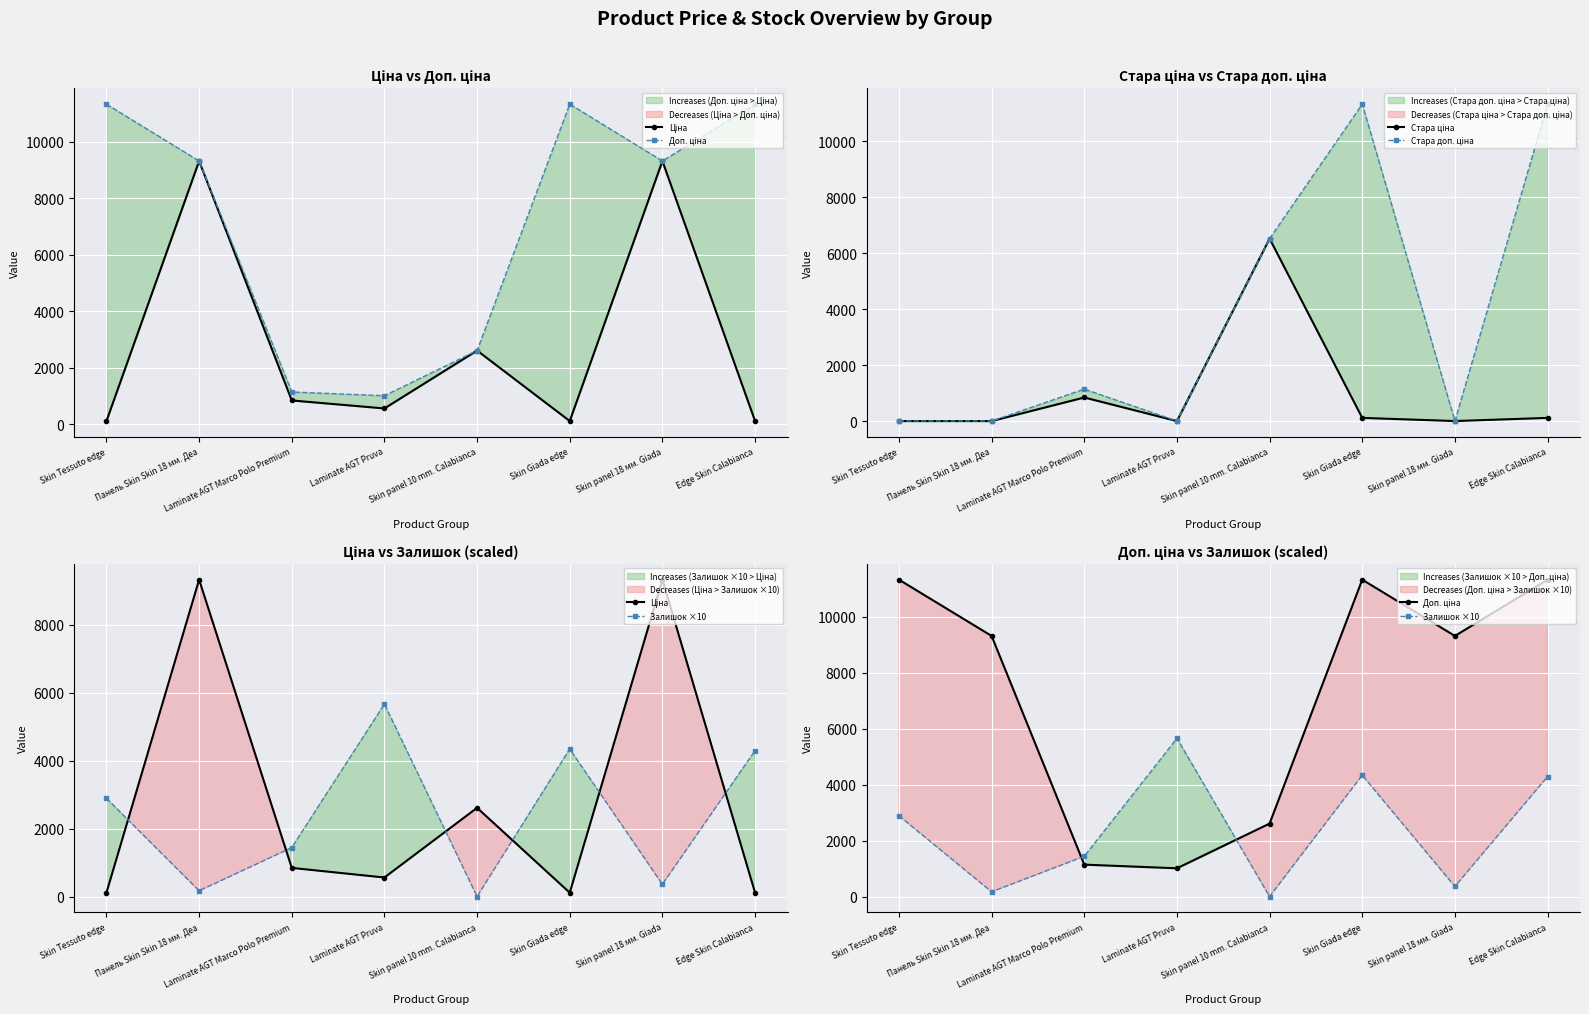

Where is the first local minimum for Ціна?

Laminate AGT Pruva